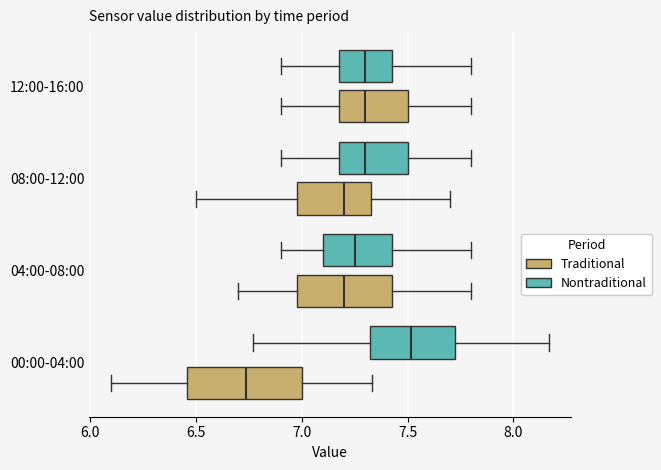

Reading bottom to top, read every box against the x-axis: the position of its median line, the range the box covers, and the ends of its whiskers. The values are not printed on the chart, so give them approximately, as read against the axis.

00:00-04:00 (Traditional): median 6.75, box 6.45 to 7.00, whiskers 6.10 to 7.35
00:00-04:00 (Nontraditional): median 7.50, box 7.30 to 7.75, whiskers 6.75 to 8.15
04:00-08:00 (Traditional): median 7.20, box 7.00 to 7.45, whiskers 6.70 to 7.80
04:00-08:00 (Nontraditional): median 7.25, box 7.10 to 7.45, whiskers 6.90 to 7.80
08:00-12:00 (Traditional): median 7.20, box 7.00 to 7.35, whiskers 6.50 to 7.70
08:00-12:00 (Nontraditional): median 7.30, box 7.20 to 7.50, whiskers 6.90 to 7.80
12:00-16:00 (Traditional): median 7.30, box 7.20 to 7.50, whiskers 6.90 to 7.80
12:00-16:00 (Nontraditional): median 7.30, box 7.20 to 7.45, whiskers 6.90 to 7.80